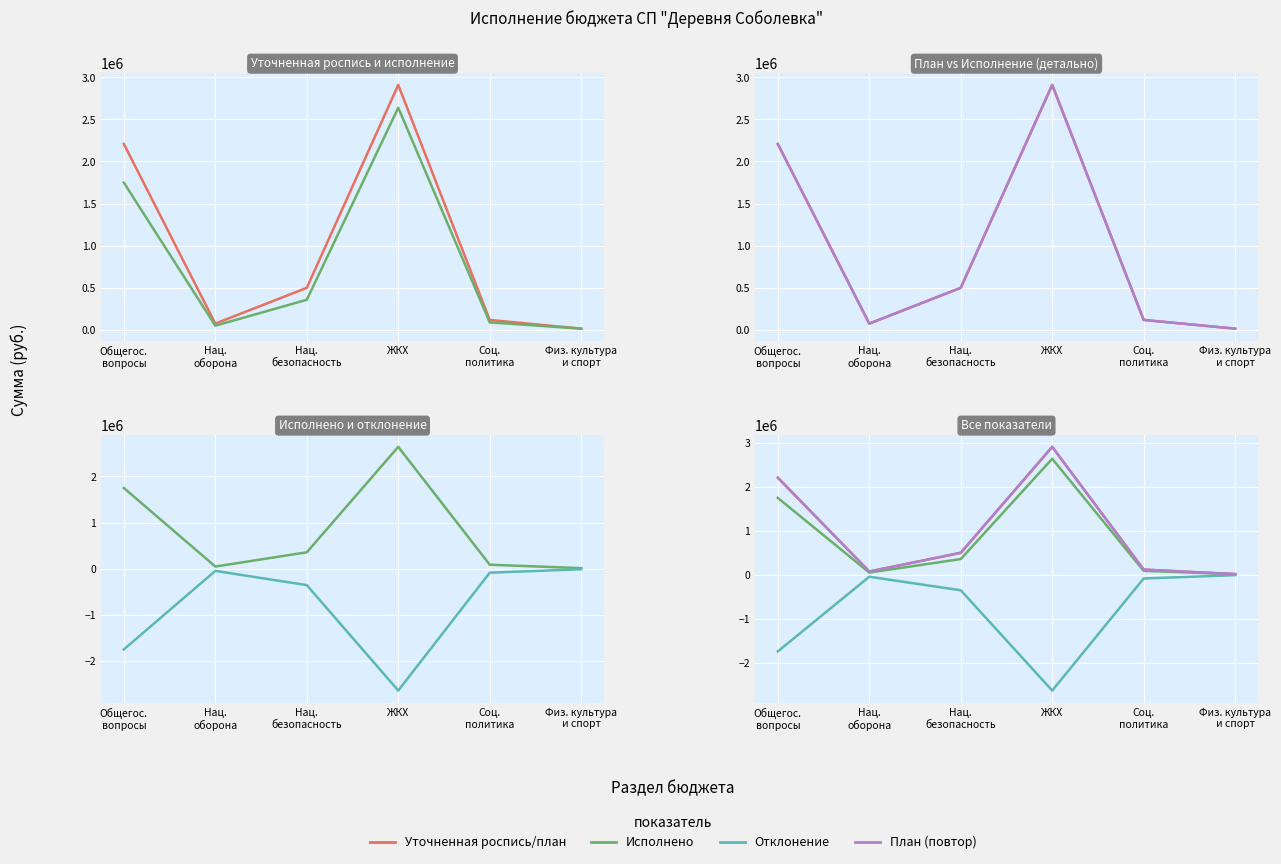

What is the label of the 3rd point from the right?

ЖКХ